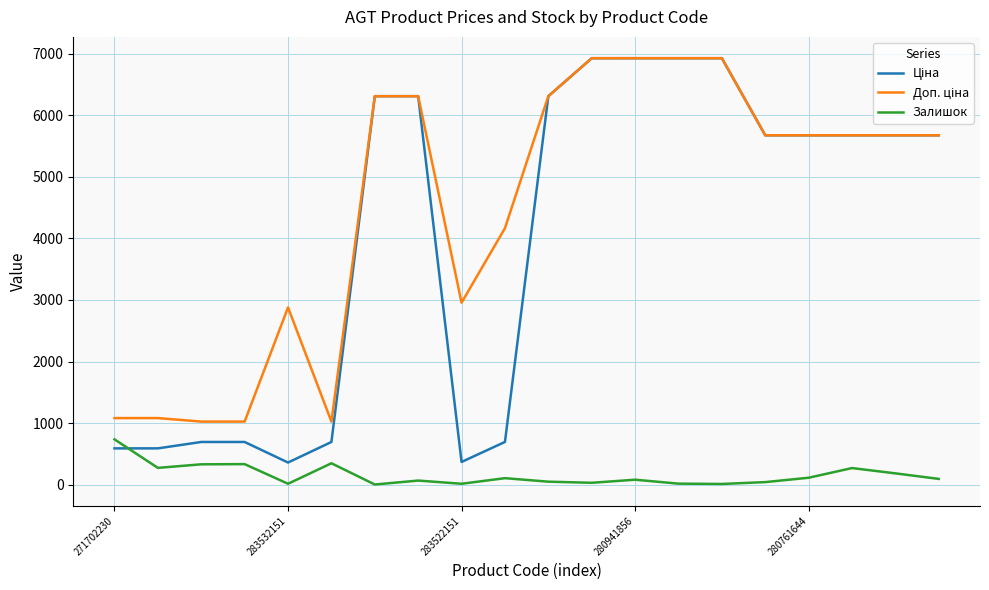

What is the maximum value shown in the chart?

6925.7